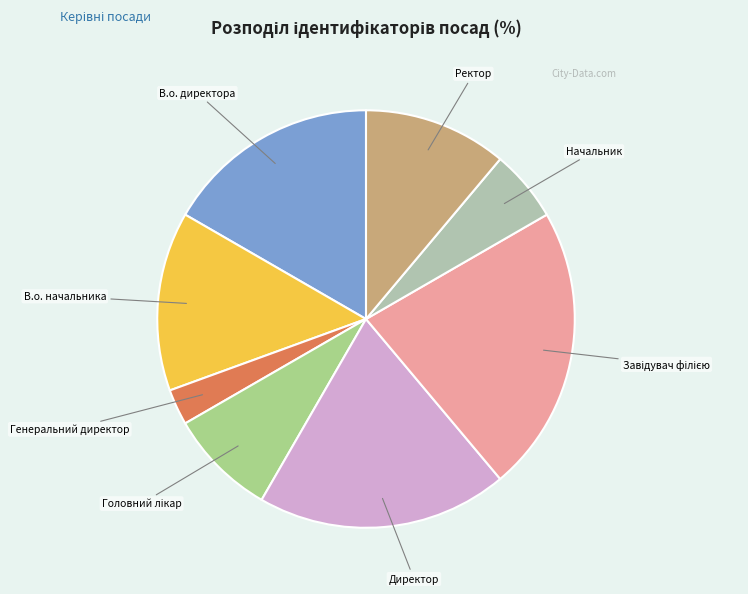

Do В.о. начальника and В.о. директора together represent more than half of the pie?

No